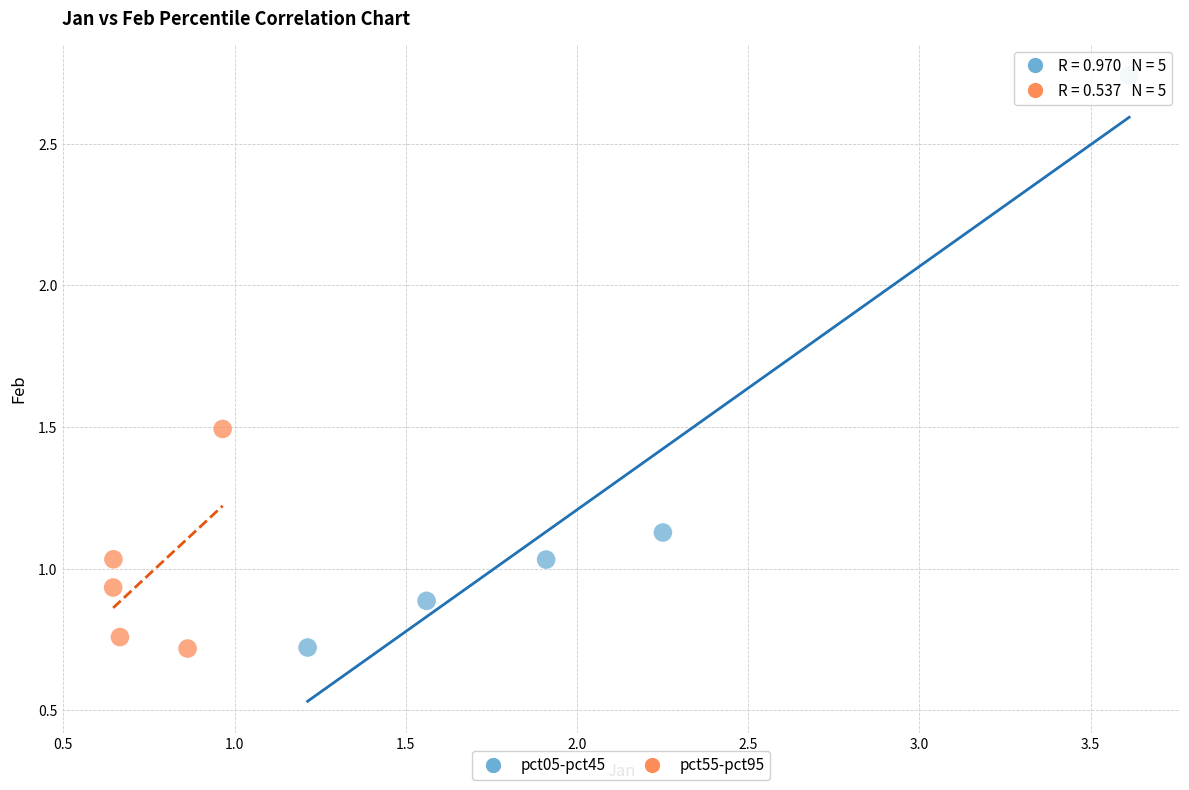

Which series has the widest spread of Y values?

pct05-pct45